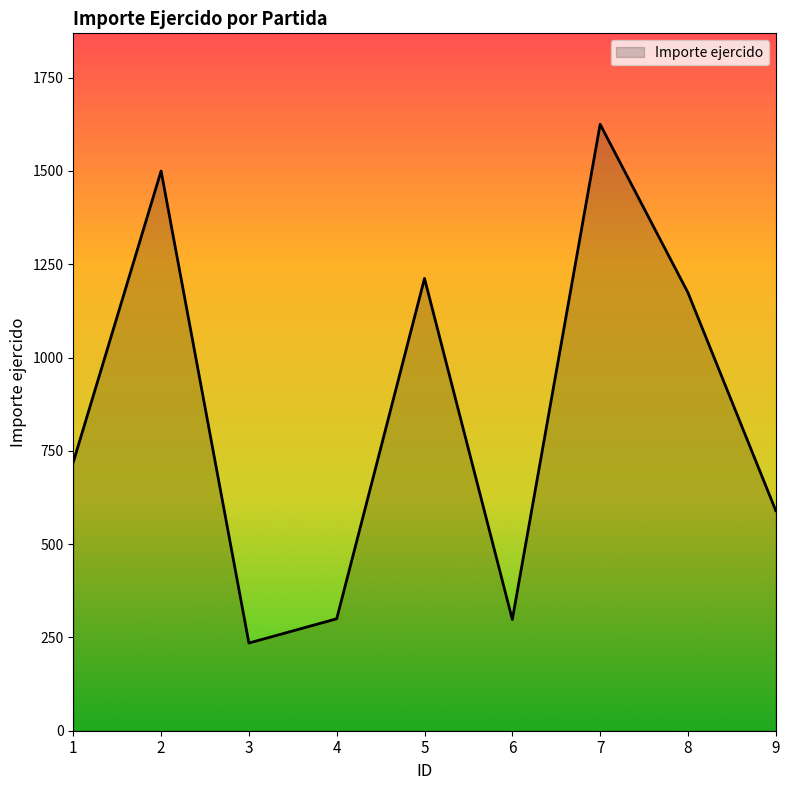

The value at 4 is 300.0. True or false?

True